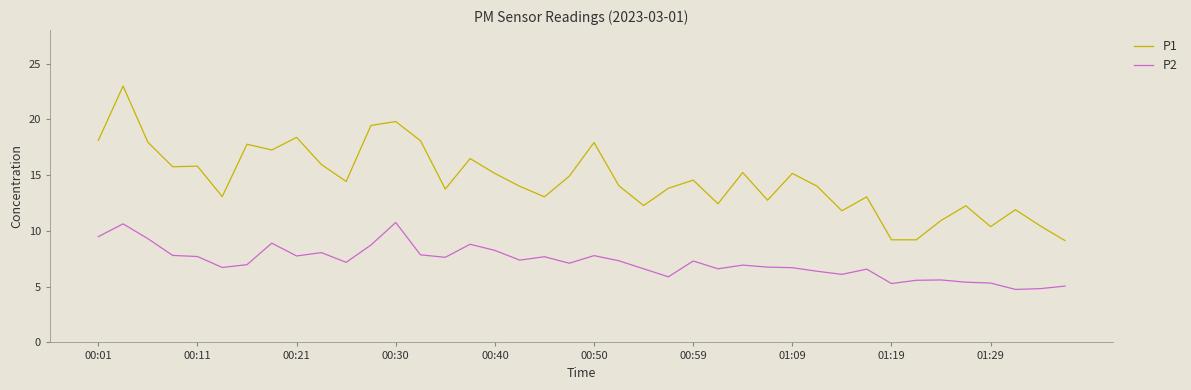

Which series has the widest spread of values?

P1